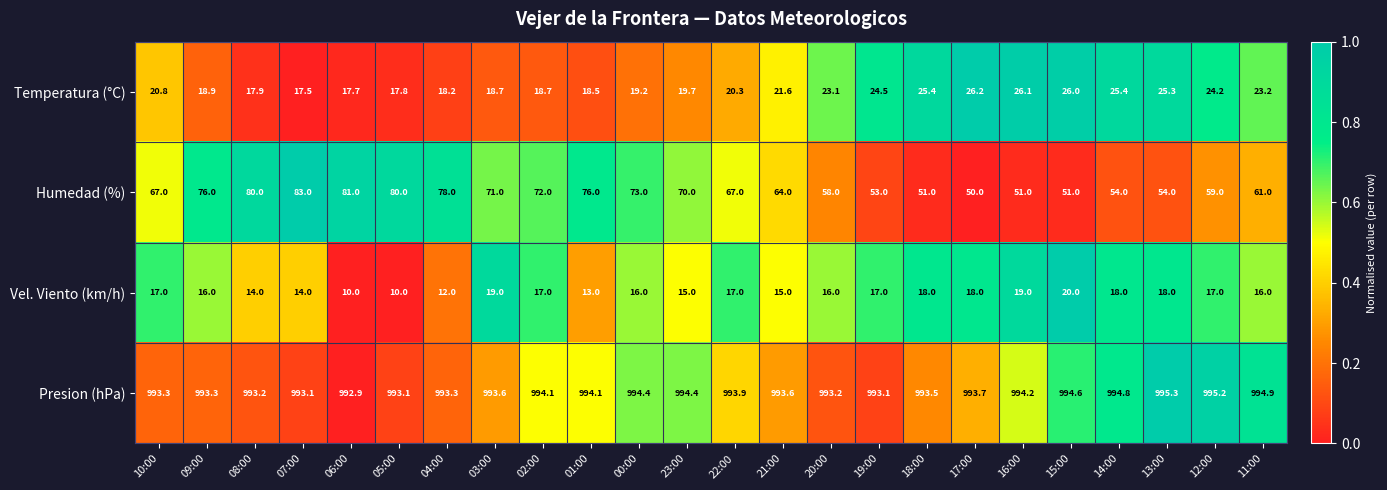

Rank the series at 20:00 from lowest to highest value.

Vel. Viento (km/h), Temperatura (°C), Humedad (%), Presion (hPa)